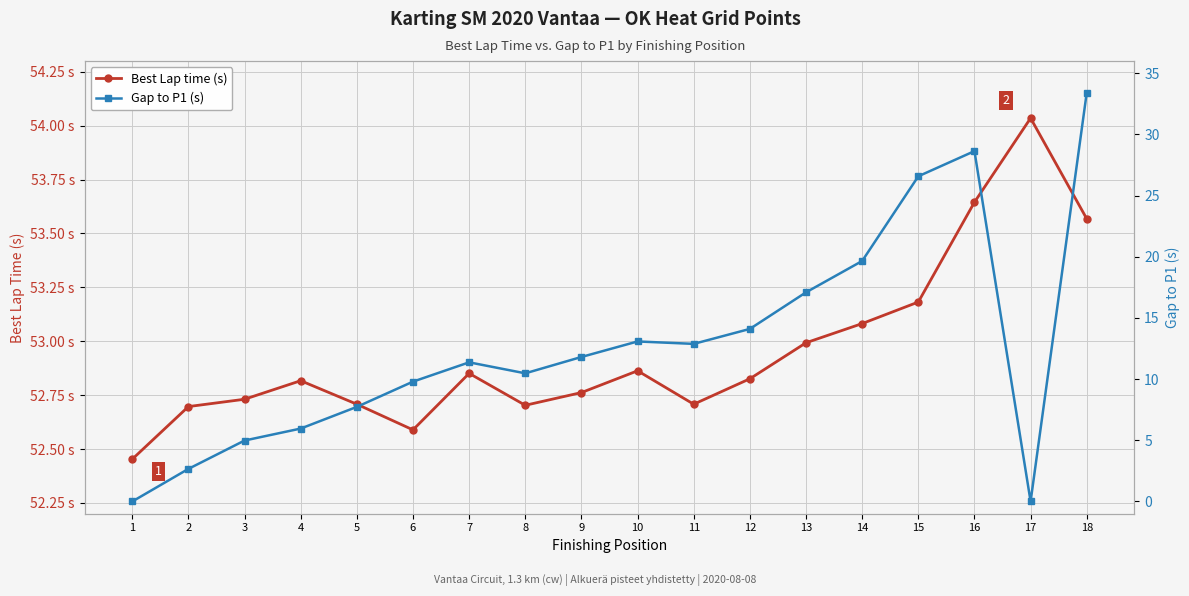

What is the approximate value of Gap to P1 (s) at 18?

33.4